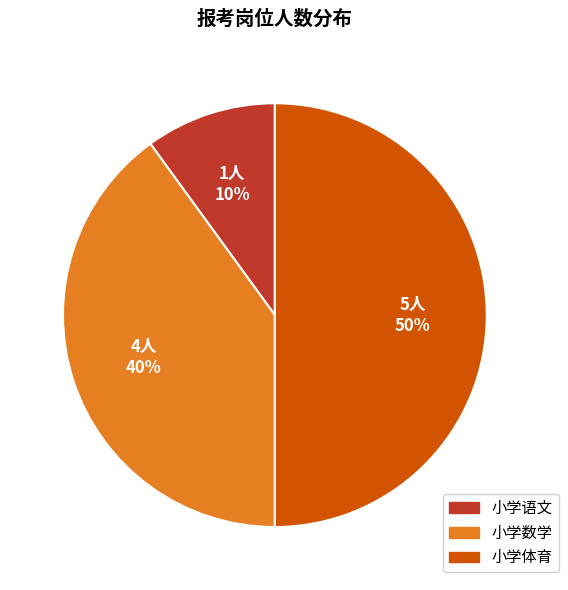

The 小学体育 slice represents 39% of the pie. True or false?

False